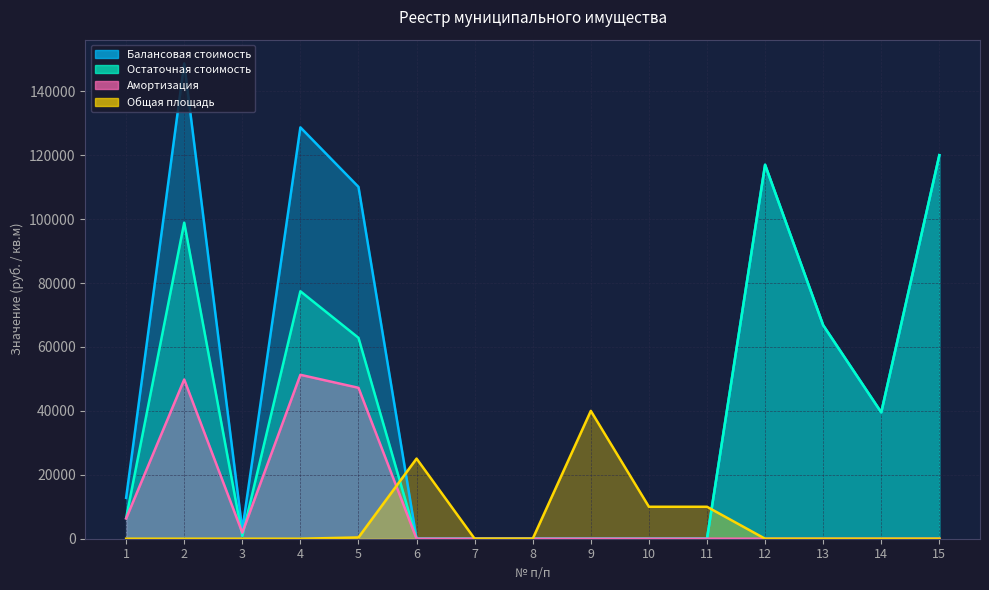

At which category is the sum across all series the highest?

2